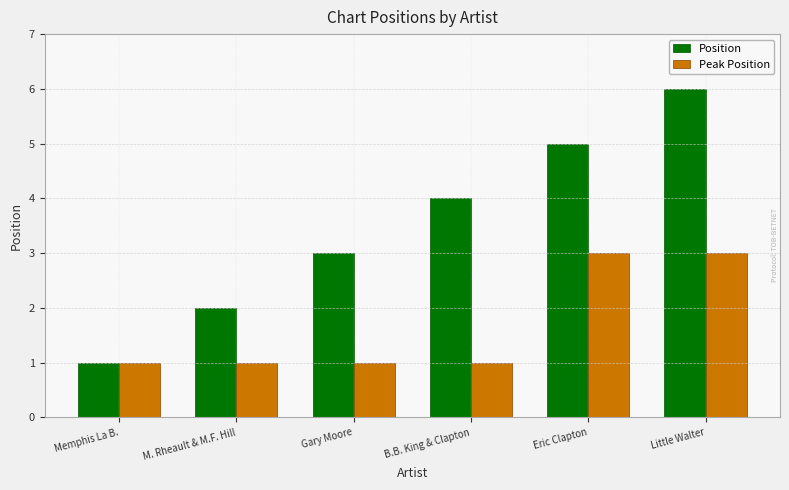

What is the value of the Peak Position bar at the 5th from the left?

3